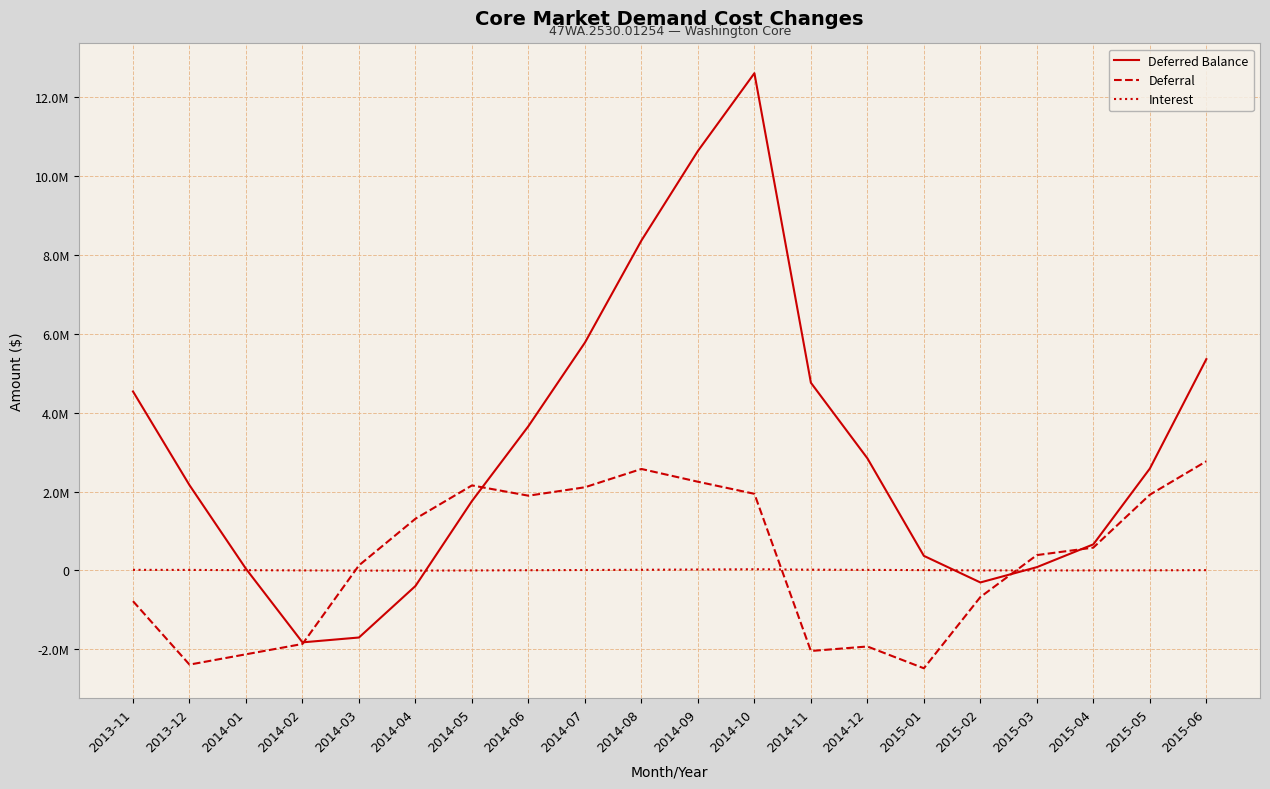

Reading left to right, transcribe all the data shown in this chart.

Deferred Balance: 4535624.5	2160689.1	40692.1	-1823428.4	-1700445.6	-395009.9	1758115.1	3656601.9	5774130.0	8361146.8	10631126.3	12601985.2	4756348.2	2841213.8	368740.4	-305162.4	82431.6	660514.3	2581068.7	5354543.6
Deferral: -779324.7	-2387454.9	-2125961.1	-1864221.9	128015.9	1309978.0	2154215.3	1893790.5	2107434.8	2571078.6	2247645.0	1941514.1	-2042189.5	-1928263.2	-2480316.0	-674822.2	388436.3	577862.5	1918731.2	2766580.3
Interest: 14159.6	12519.6	5964.1	101.5	-5033.2	-4542.3	-1090.3	4696.3	10093.2	15938.2	22334.6	29344.8	18112.1	13128.8	7842.5	919.3	-842.3	220.2	1823.2	6894.6